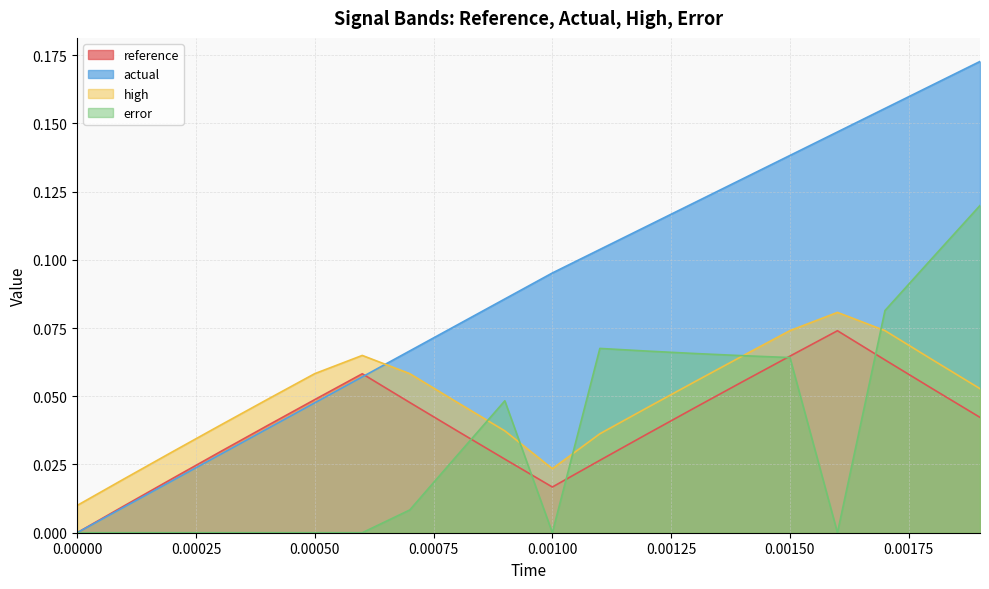

What position from the right is 0.0011?

9